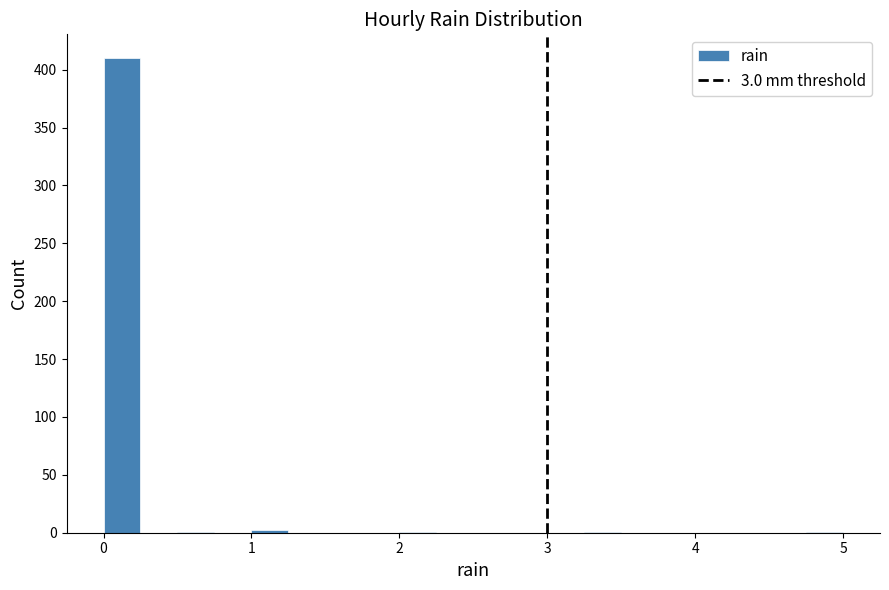

Read against the x-axis, roughly where is the centre of the tallest bar?

0.1